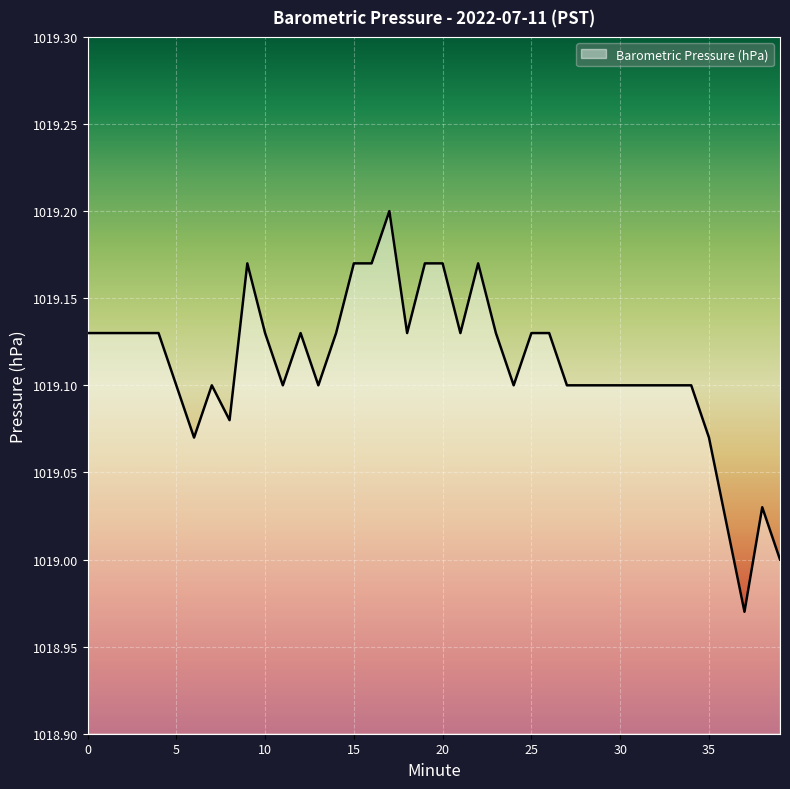

Is this an area chart (filled region under the line)?

Yes